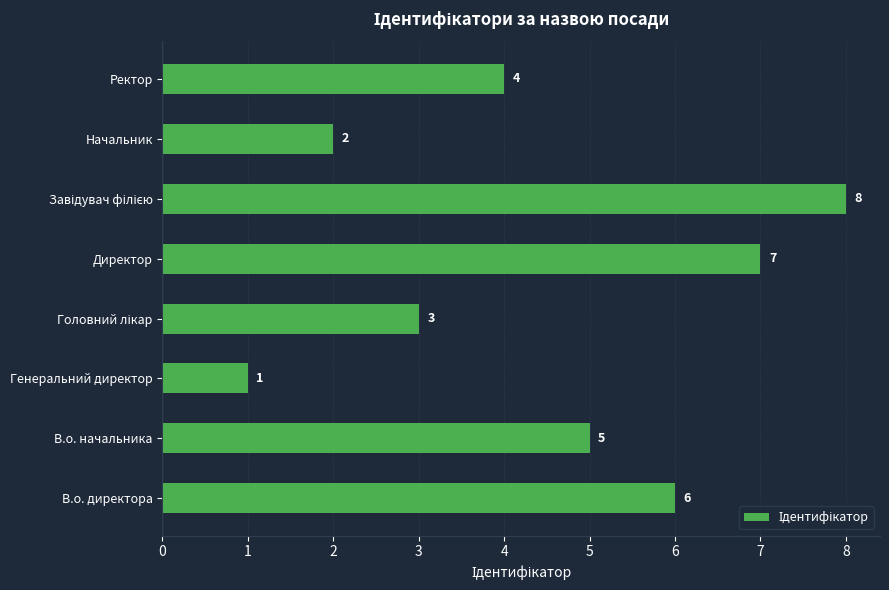

What is the change in value from Генеральний директор to Начальник?

+1